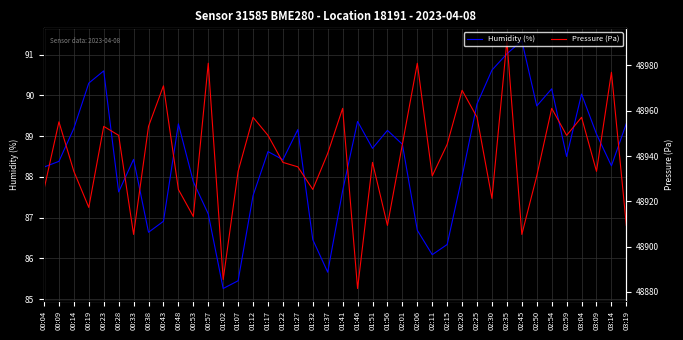

In Humidity (%), how many points are higher than both neighbors (excluding endpoints)?

10